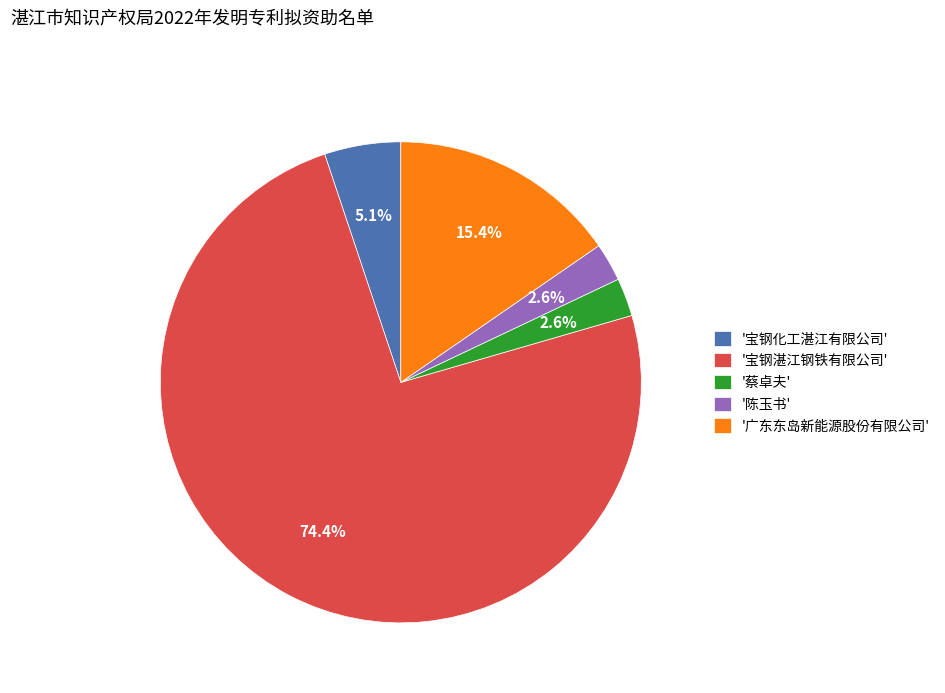

How many slices are in this pie chart?

5